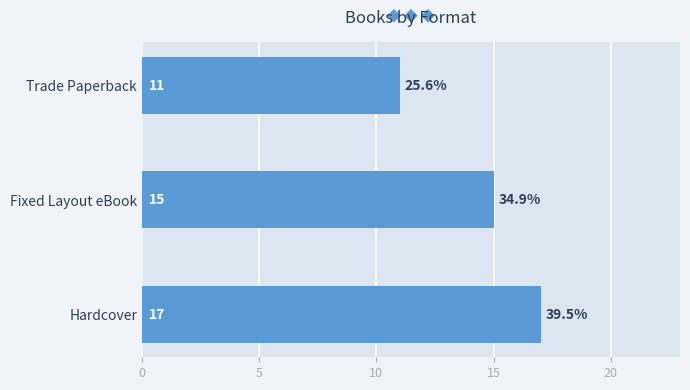

List the labels in order of value, smallest first.

Trade Paperback, Fixed Layout eBook, Hardcover